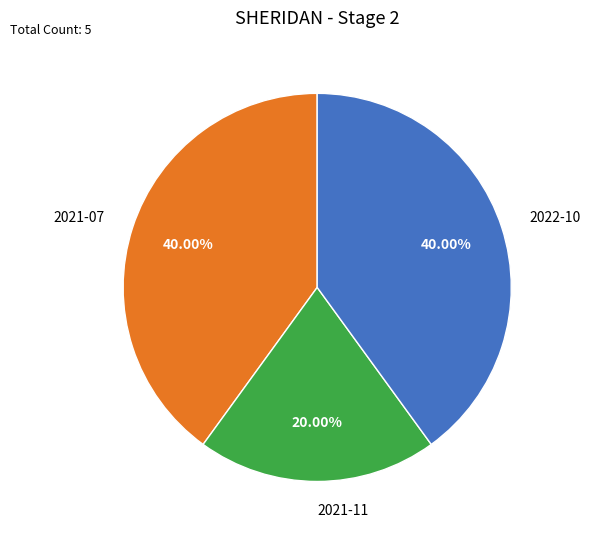

Combined, do 2021-07 and 2022-10 account for over 50%?

Yes